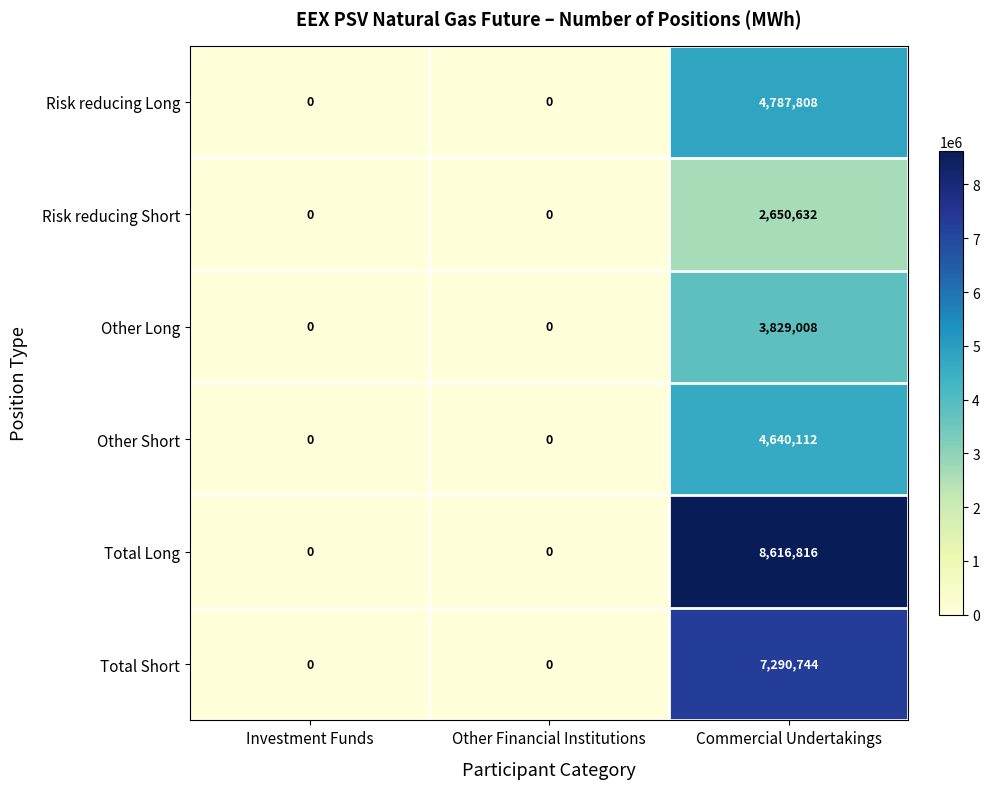

At Commercial Undertakings, list the series in order from largest to smallest.

Total Long, Total Short, Risk reducing Long, Other Short, Other Long, Risk reducing Short